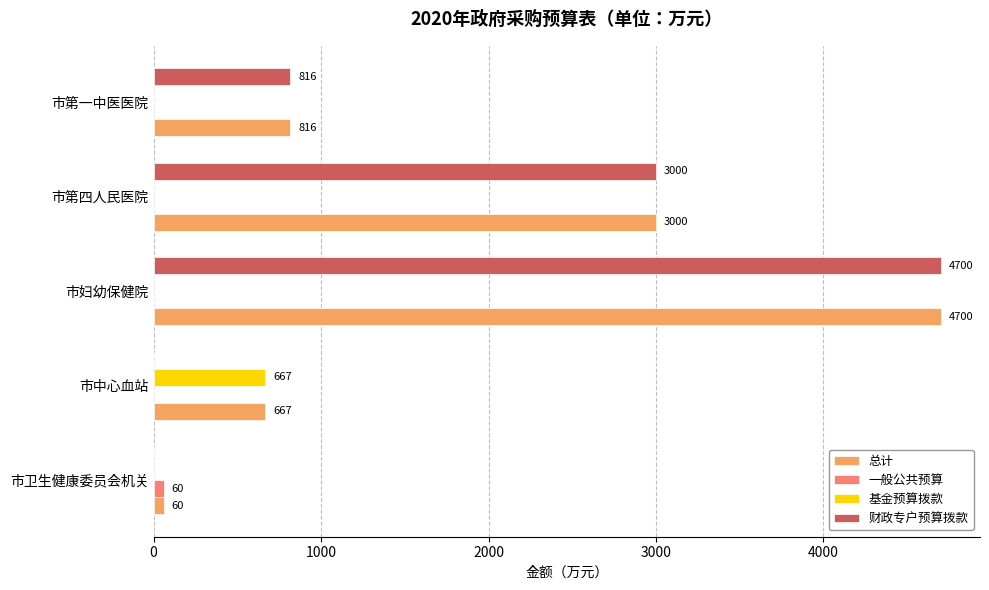

At which category is the sum across all series the highest?

市妇幼保健院